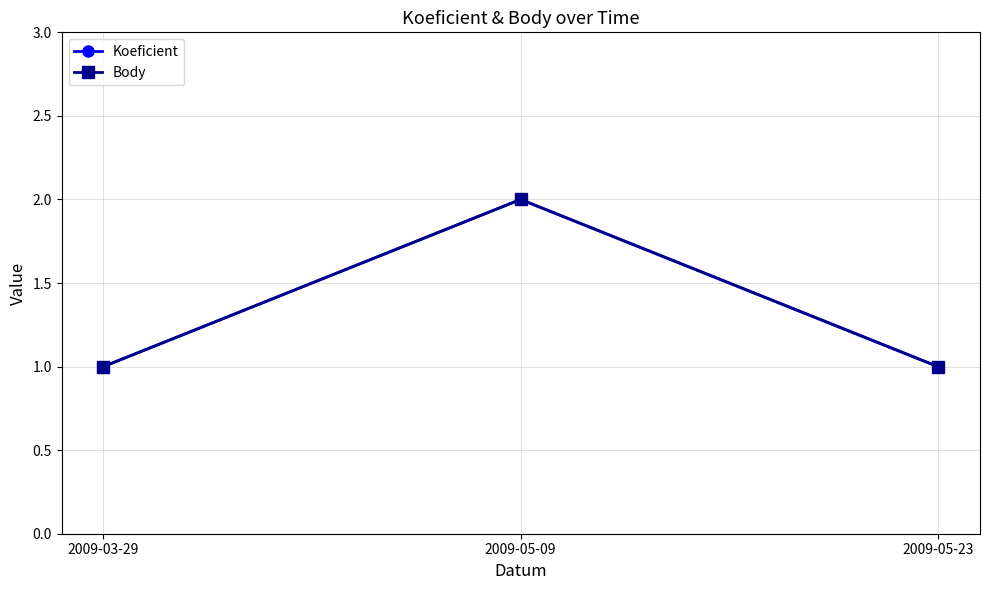

Is this an area chart (filled region under the line)?

No